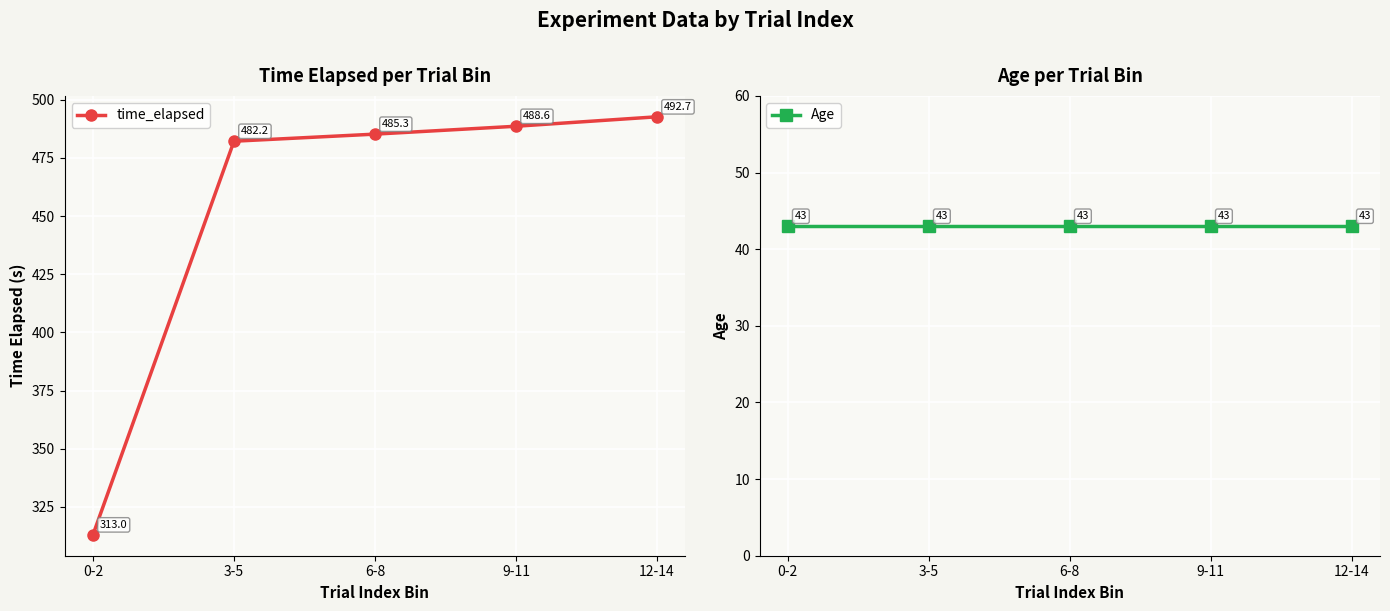

Which category has the highest value in the Age series?

0-2